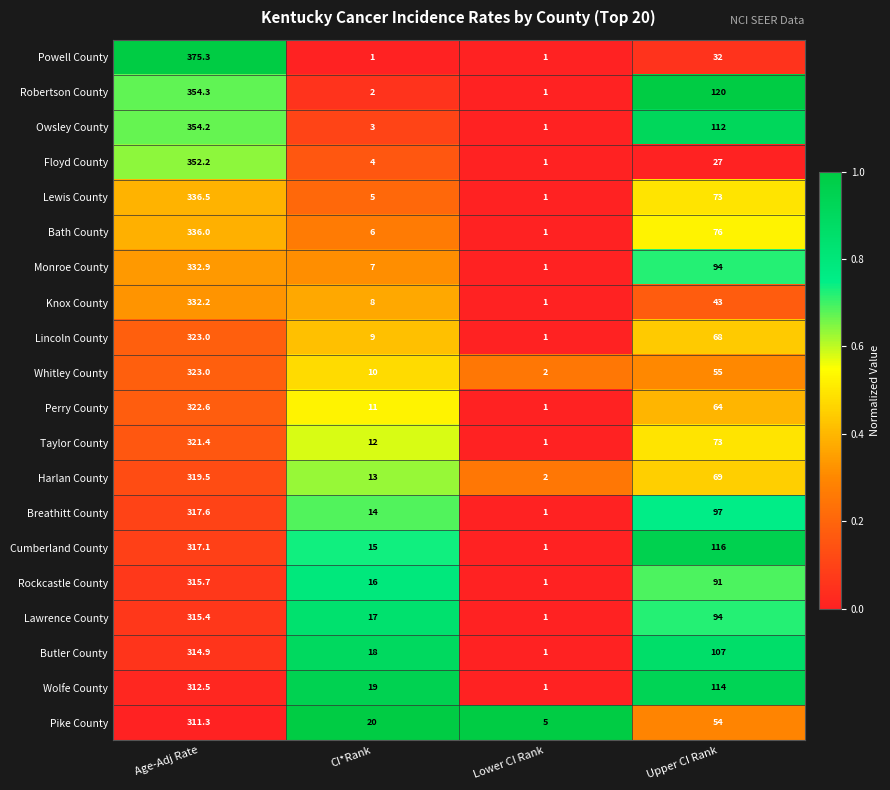

What is the total value across all series at Age-Adj Rate?

6587.6